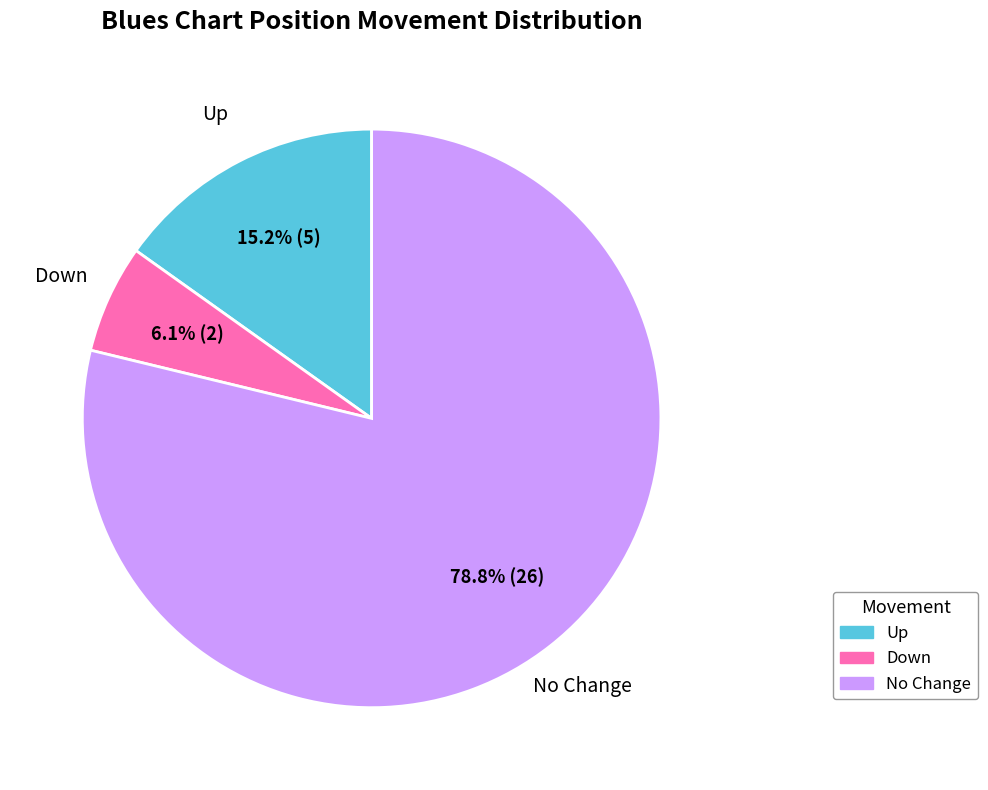

Does any single category account for the majority?

Yes